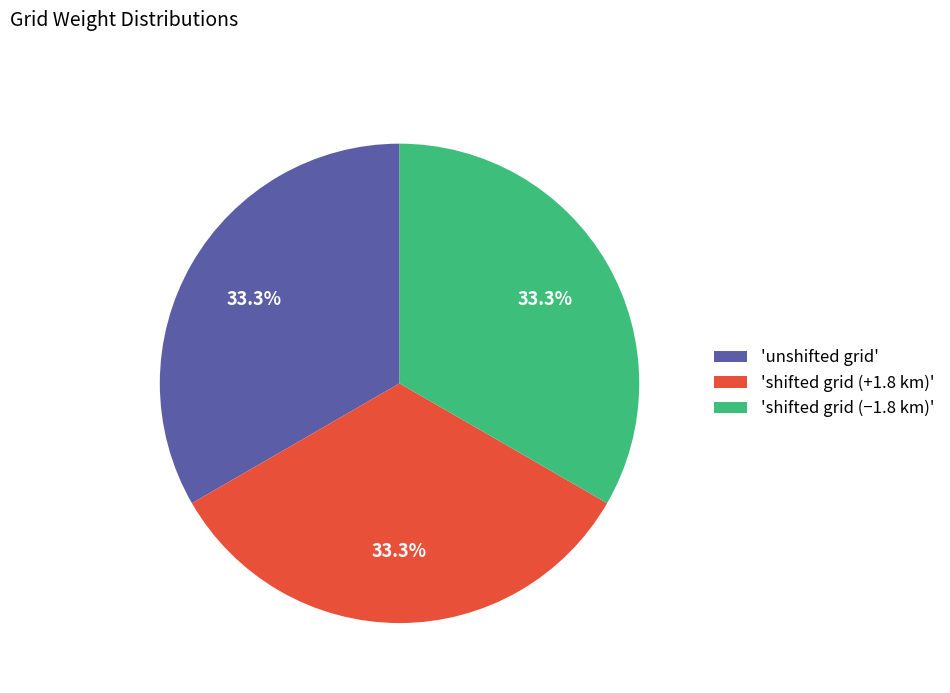

What is the total percentage of 'shifted grid (−1.8 km)' and 'shifted grid (+1.8 km)'?

66.7%